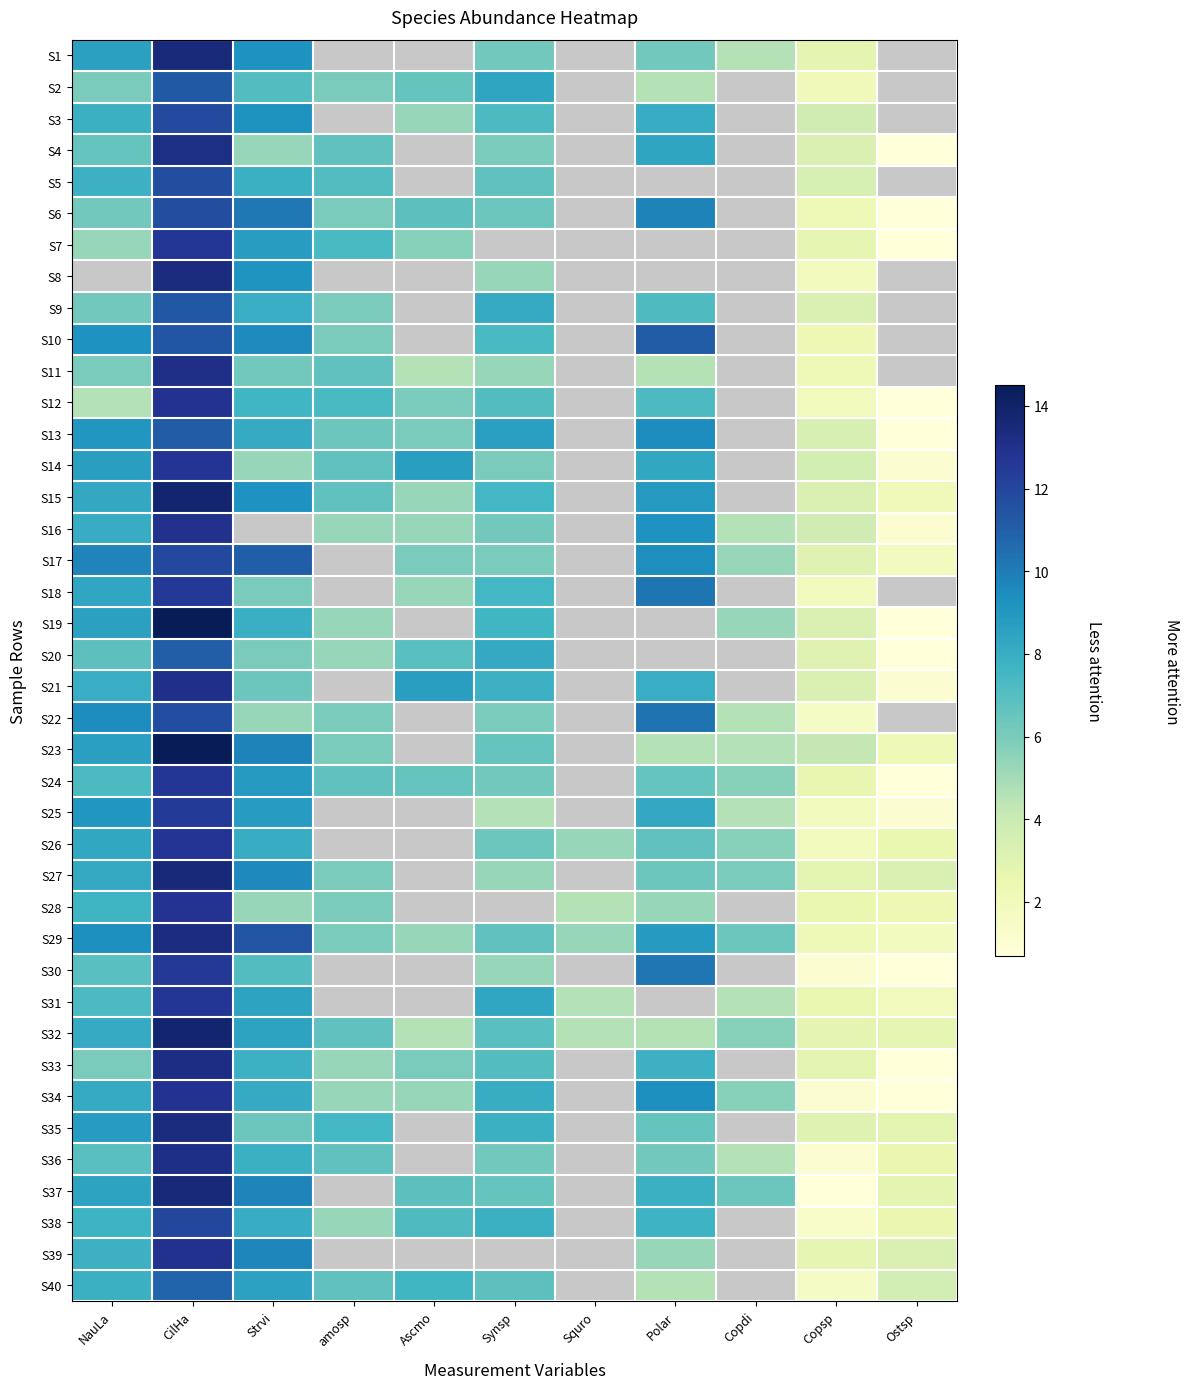

At how many categories does at least one series exceed 12?

1